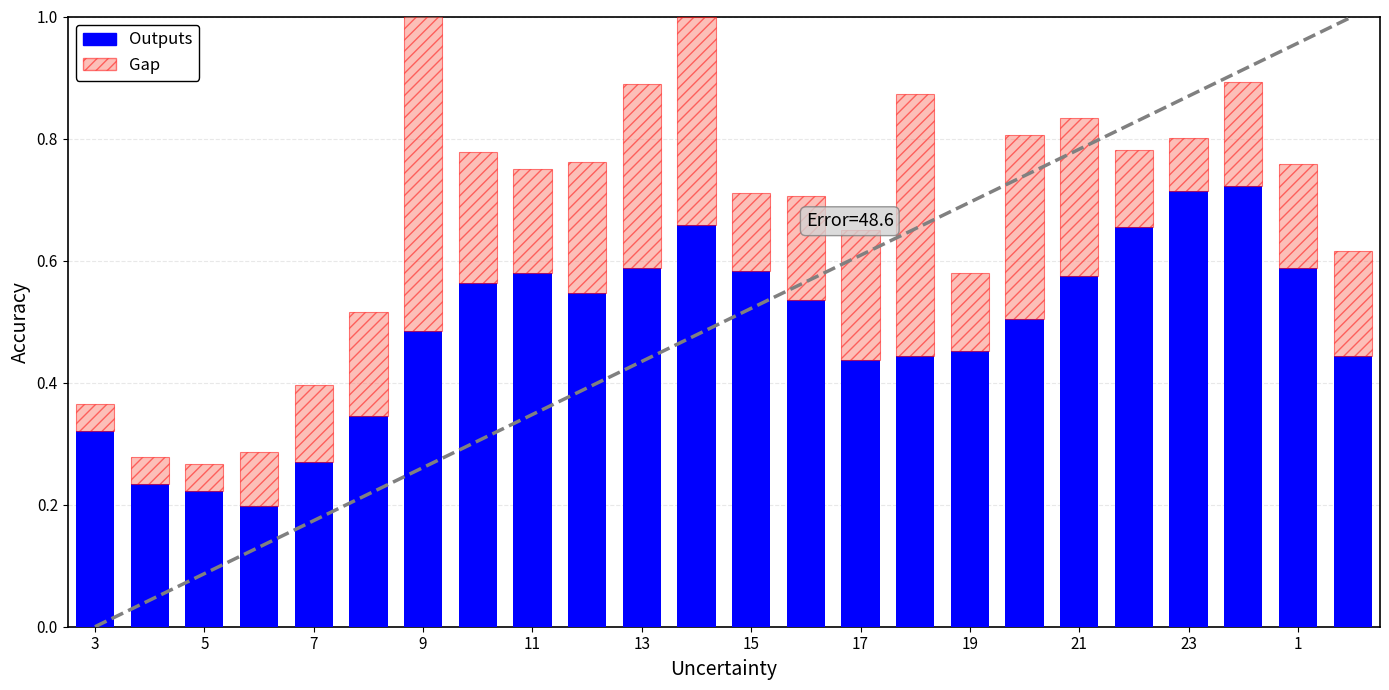

At 21, list the series in order from largest to smallest.

Outputs, Gap